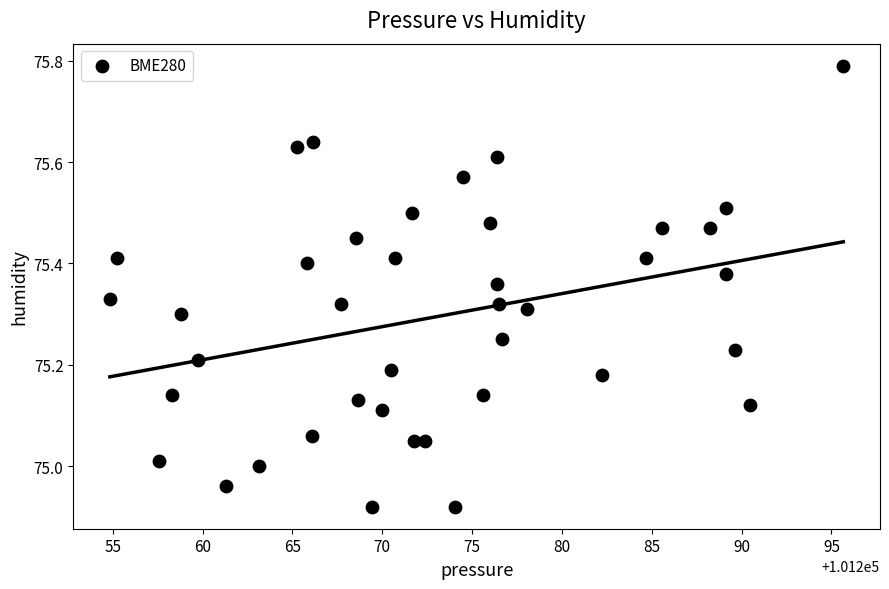

What is the range of Y values (max minus min)?

0.9